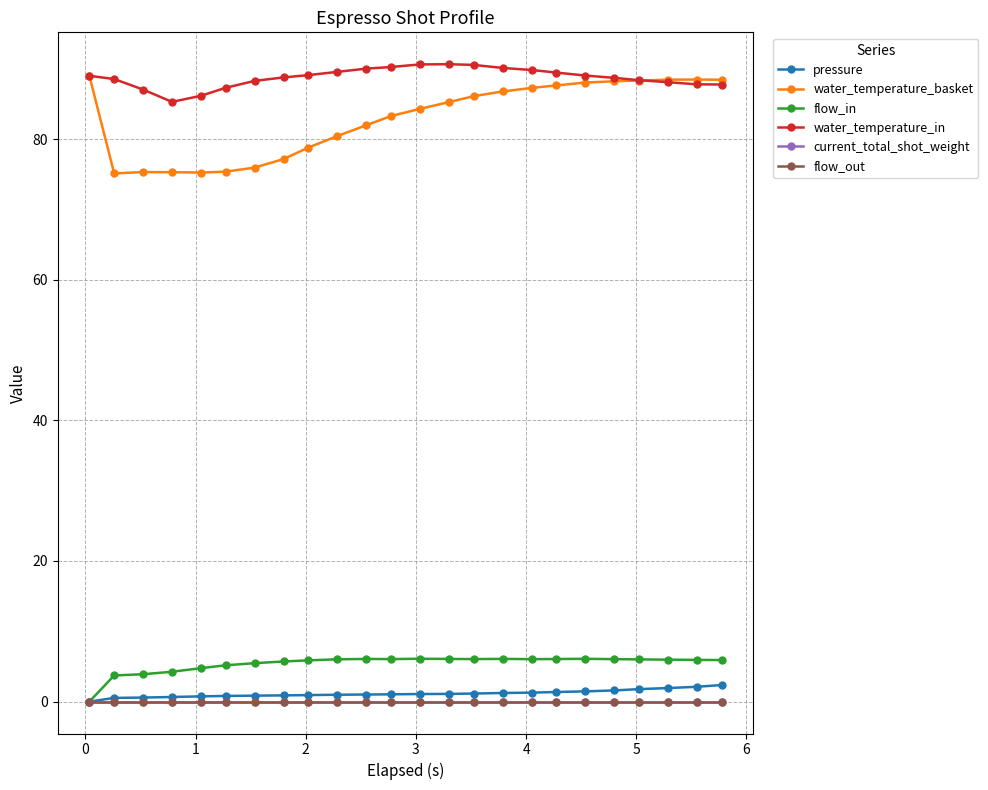

True or false: water_temperature_basket and flow_in intersect in this chart.

False